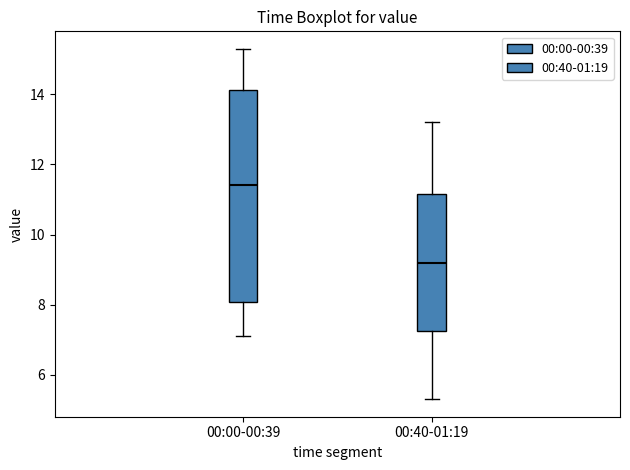

Which box's median line is the lowest?

00:40-01:19